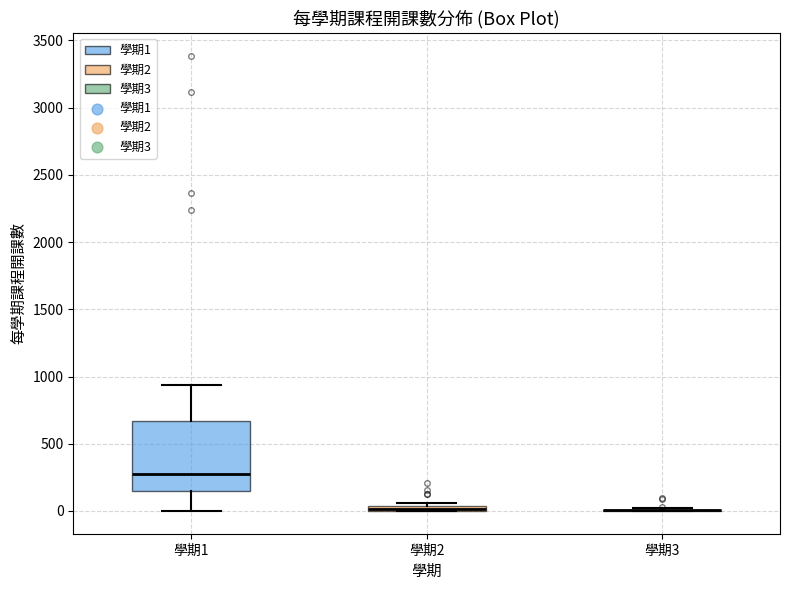

Comparing the boxes themselves (not the whiskers), which one is the tallest?

學期1